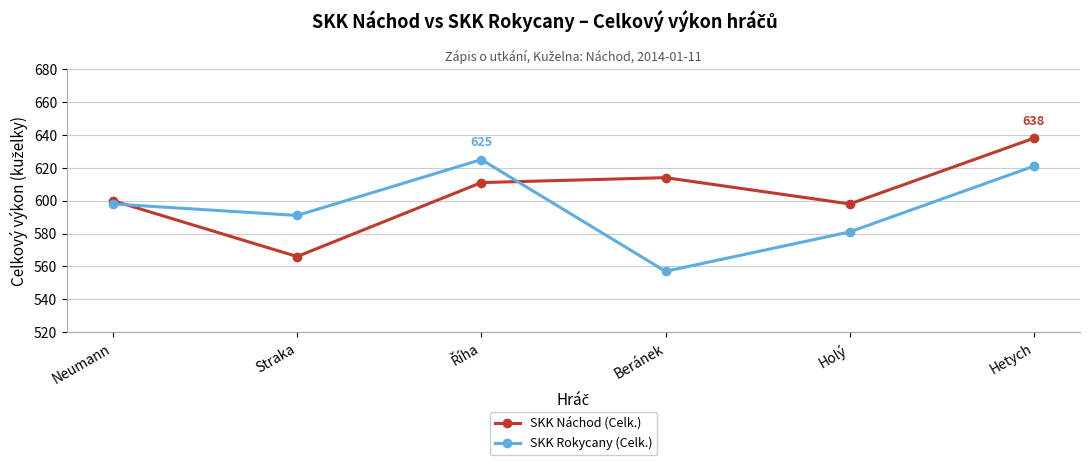

Rank the series by their average value, from lowest to highest.

SKK Rokycany (Celk.), SKK Náchod (Celk.)